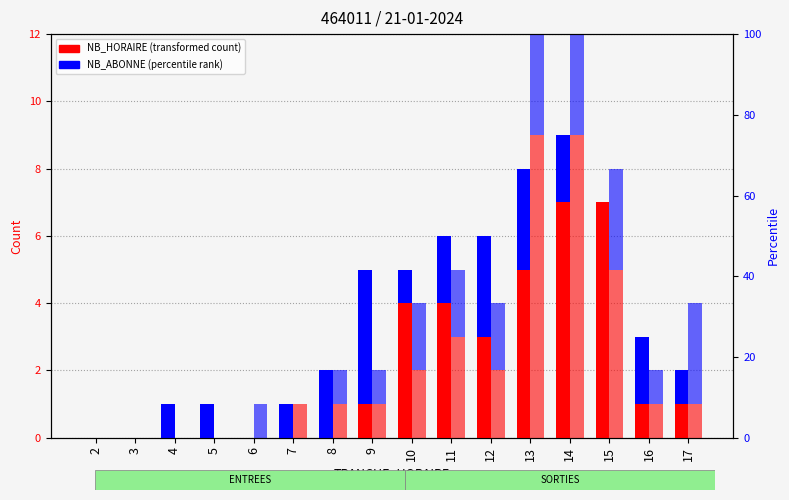

Which series changed the most between 4 and 14?

SORTIES NB_HORAIRE